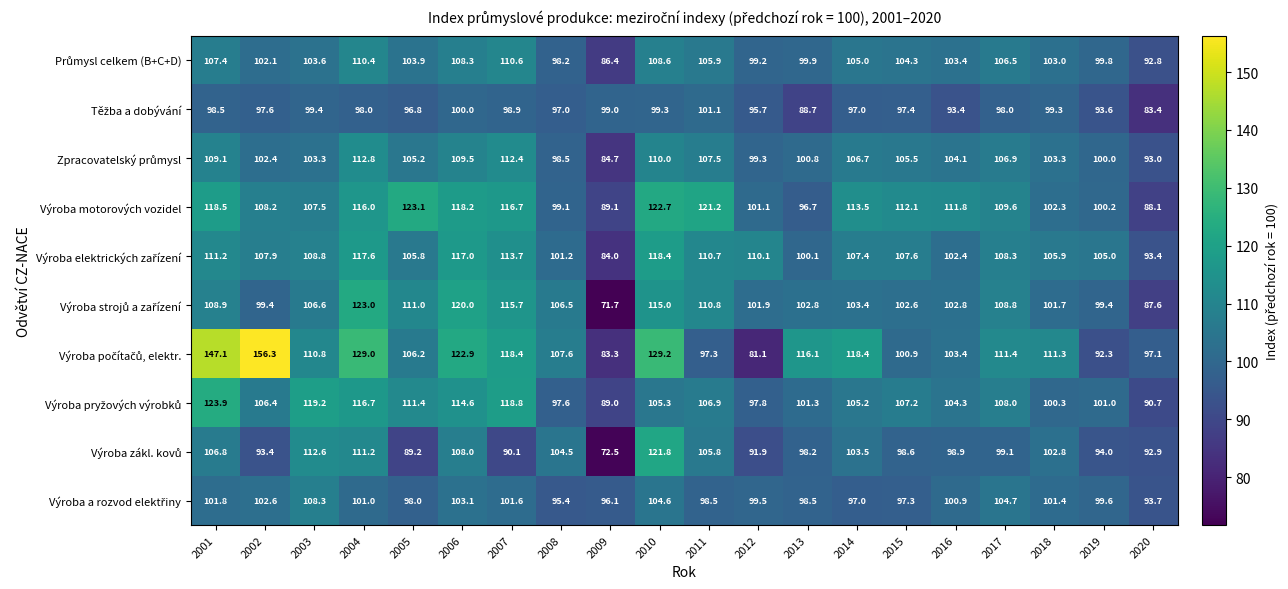

Which category has the lowest value across all series?

2009